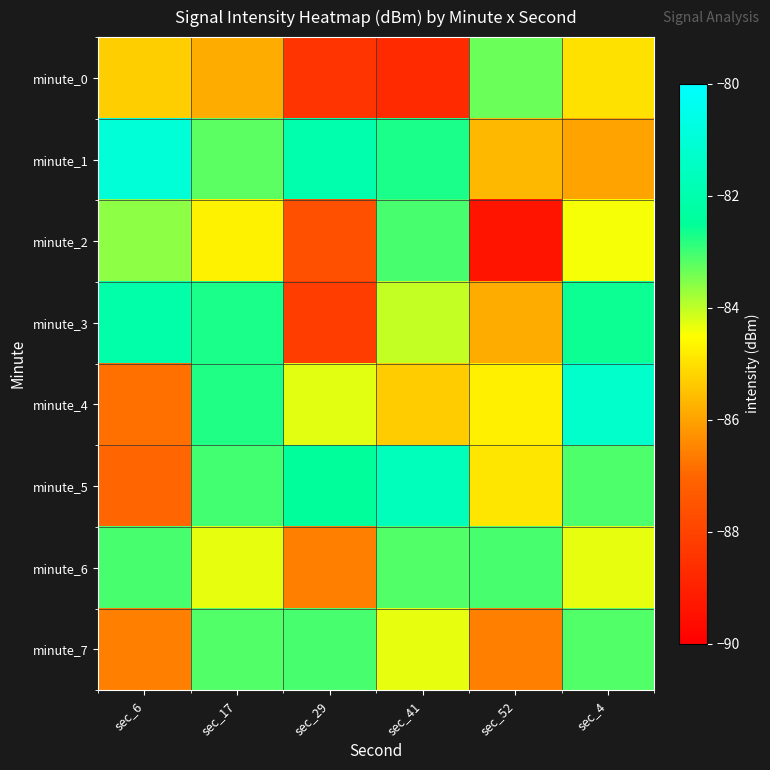

What is the spread (max minus min) of values at sec_17?

3.1